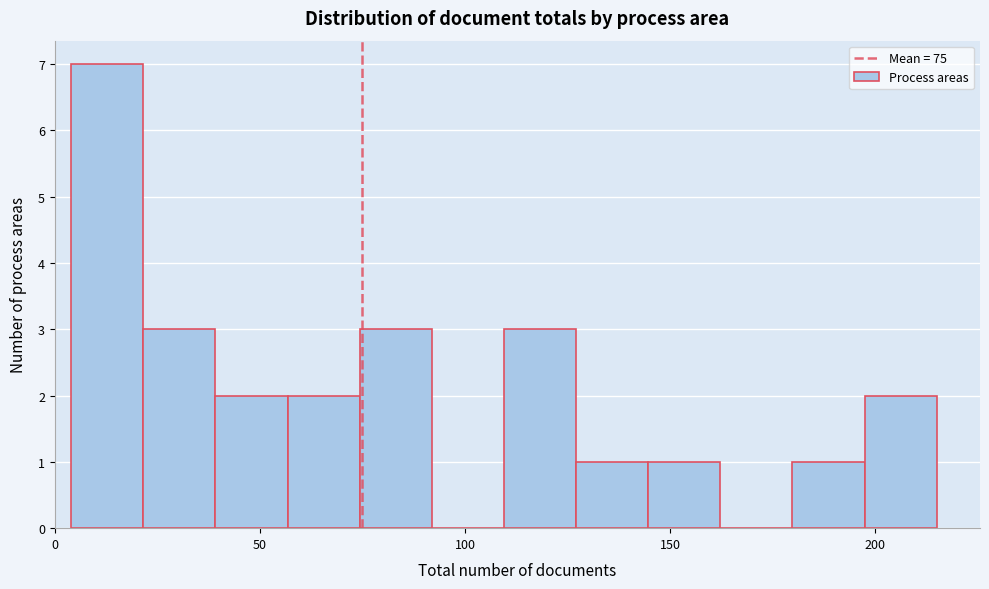

Around what value on the x-axis is the tallest bar? Give the approximate position of its centre, as read against the axis.

15